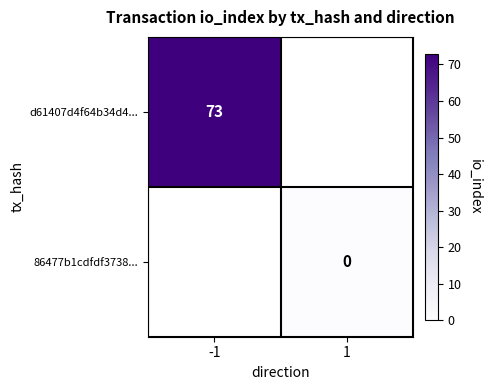

Is it true that d61407d4f64b34d4... equals 73 at -1?

True